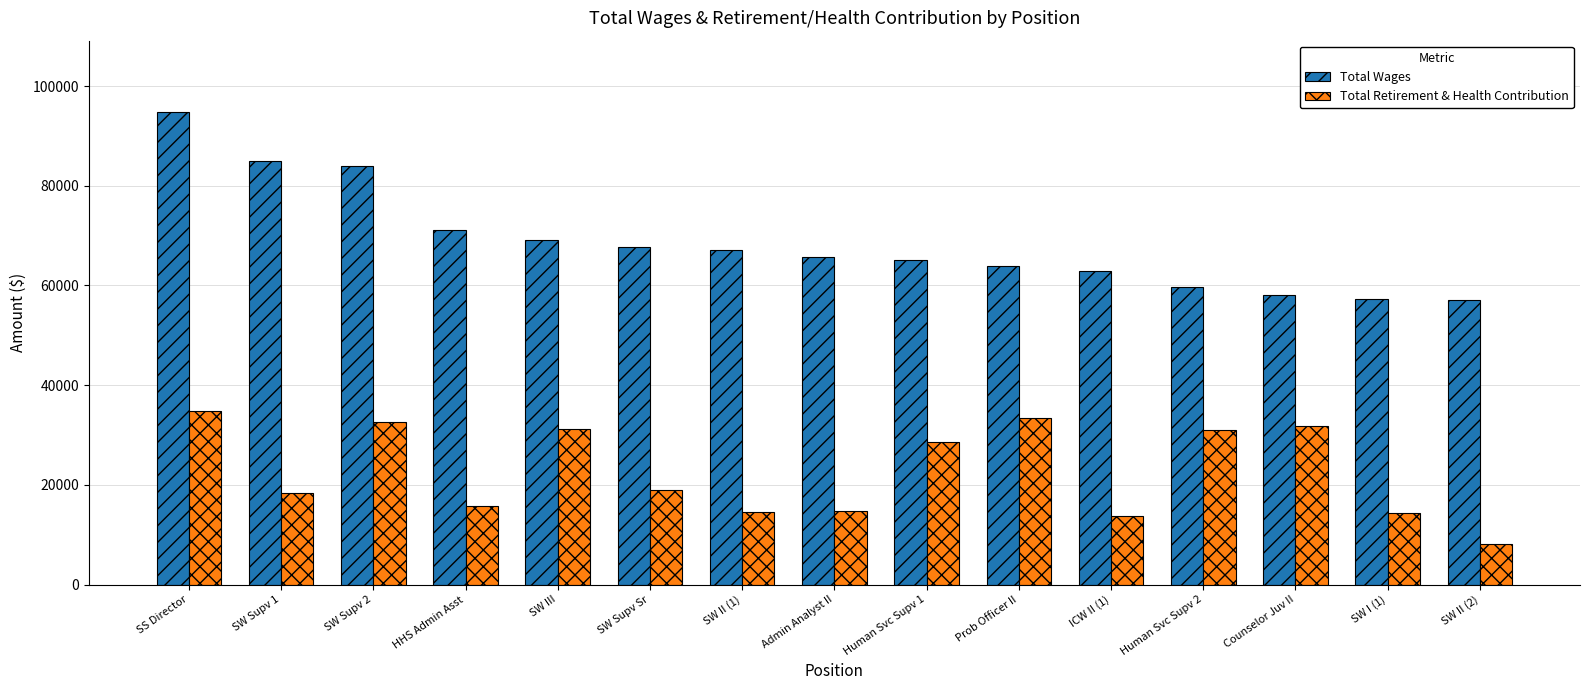

At which label does Total Retirement & Health Contribution reach its minimum?

SW II (2)